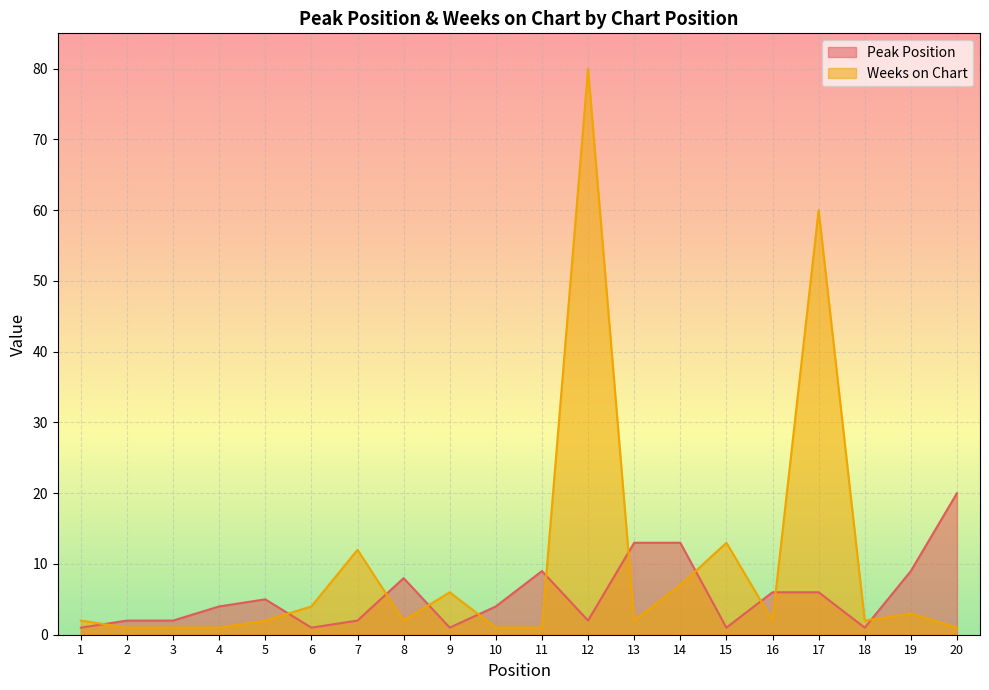

Is the value of Weeks on Chart at 12 greater than the value of Peak Position at 10?

Yes